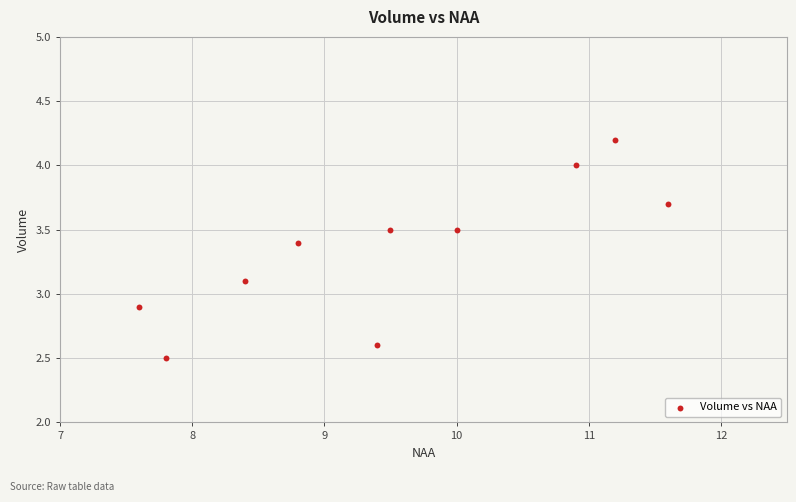

What is the average X value?

9.5